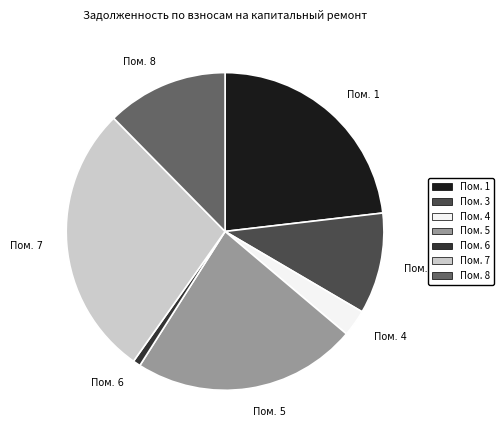

Is there a majority slice in this chart?

No